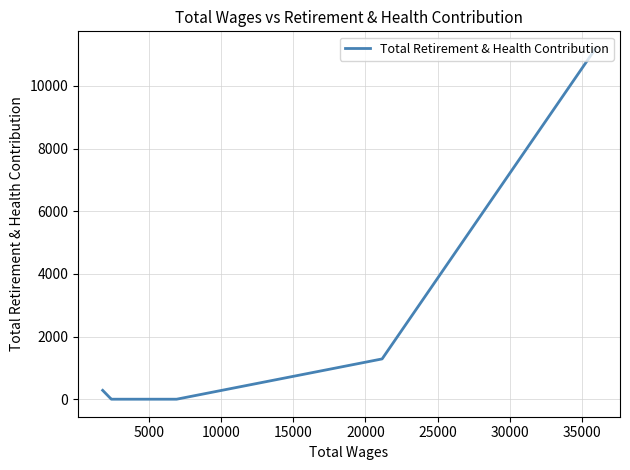

The value at 20000 is 5590. True or false?

False